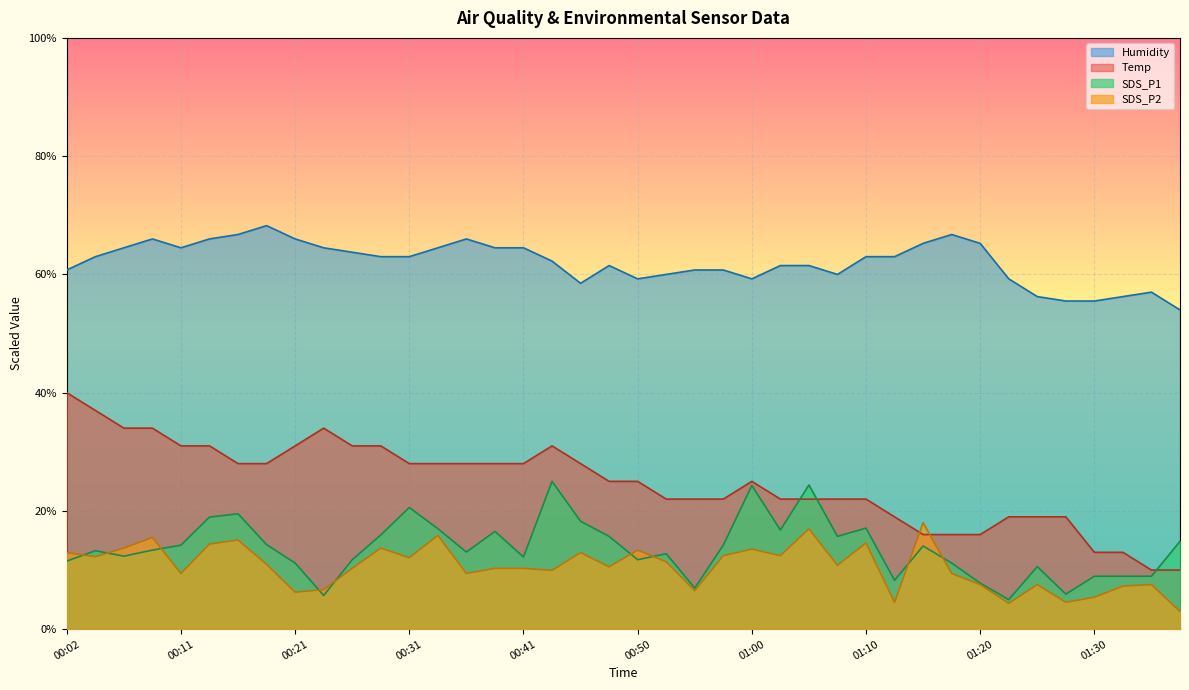

The SDS_P2 series shows 7.4 at 00:07. True or false?

False